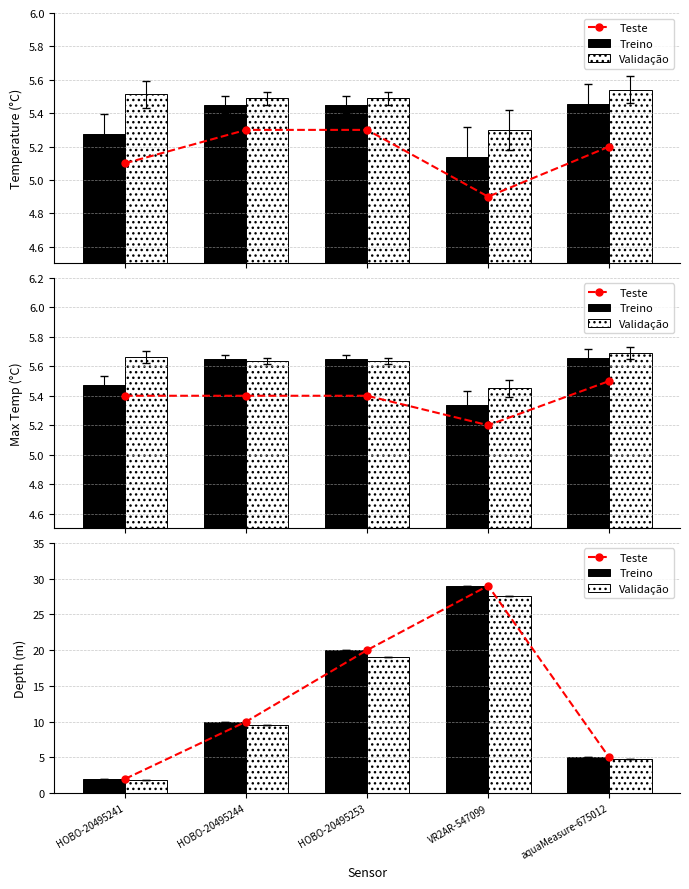

Which series has the widest spread of values?

Teste